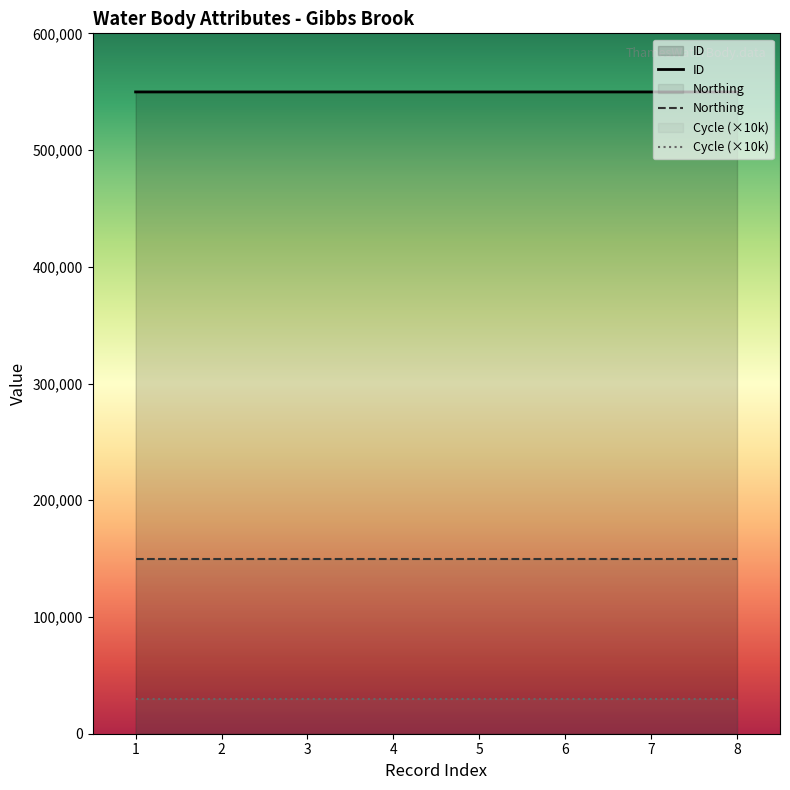

What is the value of the Cycle point at the 5th from the left?

3